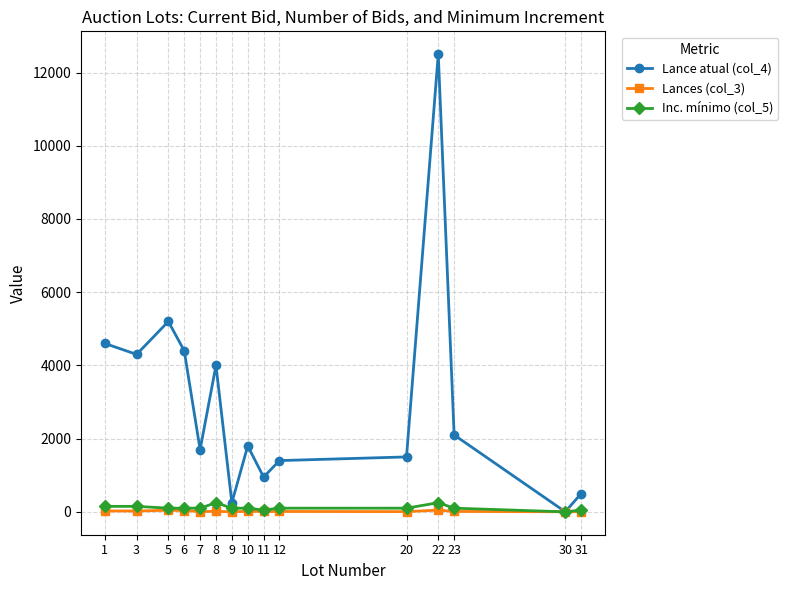

How many lines are shown in the chart?

3